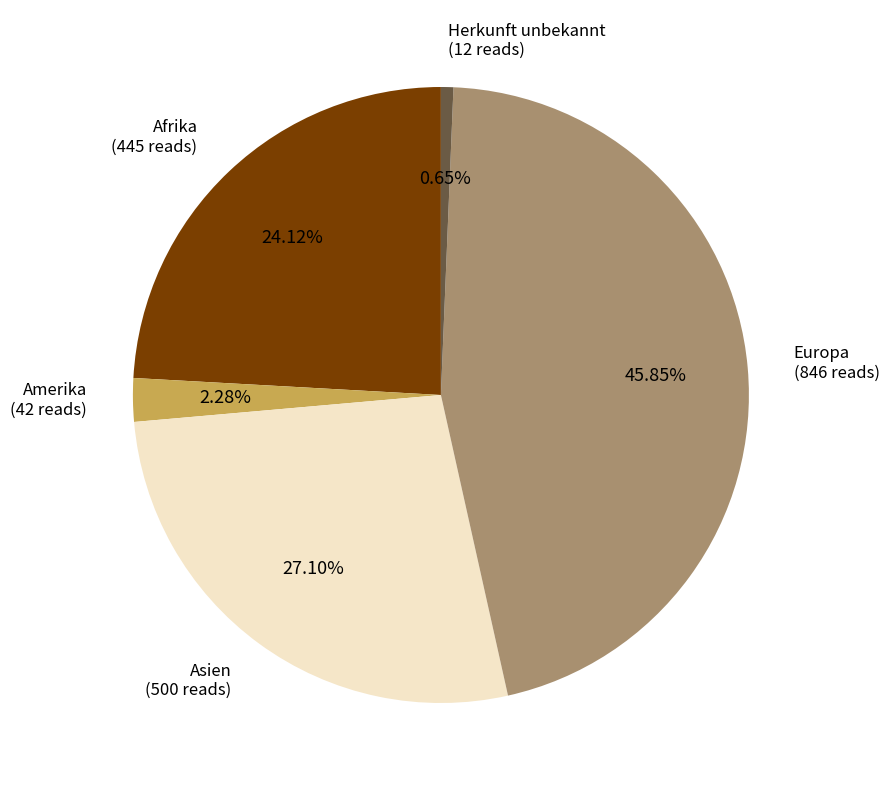

What is the ratio of the value at Herkunft unbekannt to the value at Amerika?

0.3